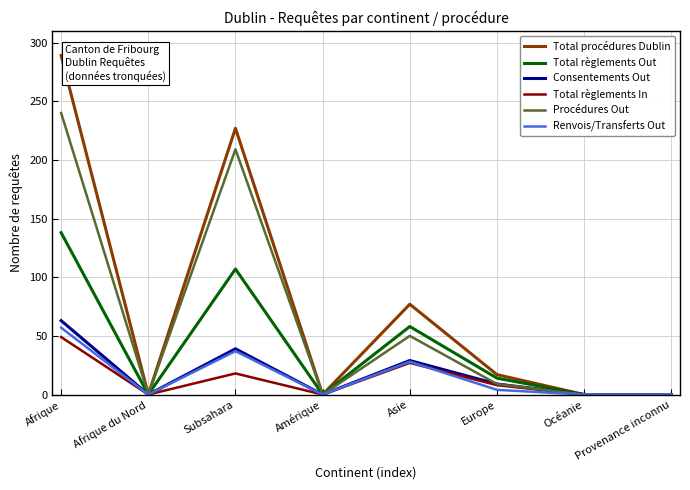

At how many categories does at least one series exceed 114?

2